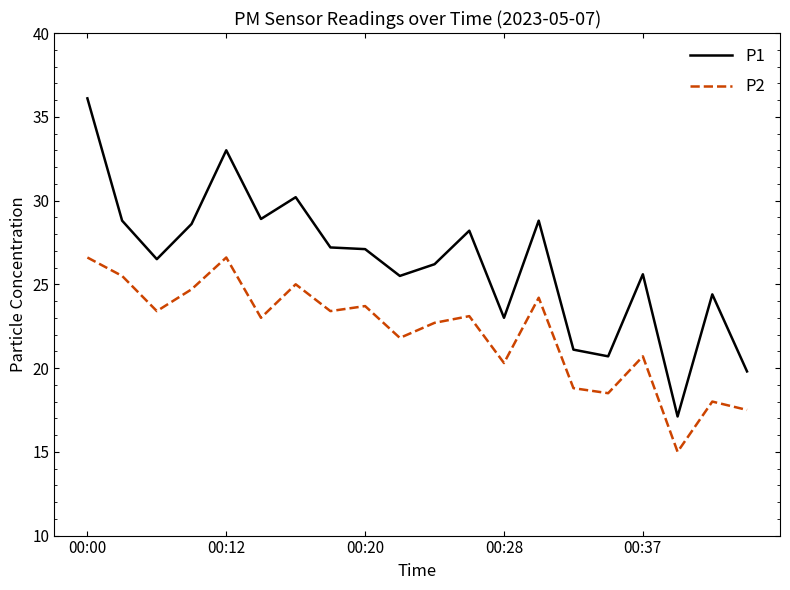

True or false: P1 and P2 intersect in this chart.

False